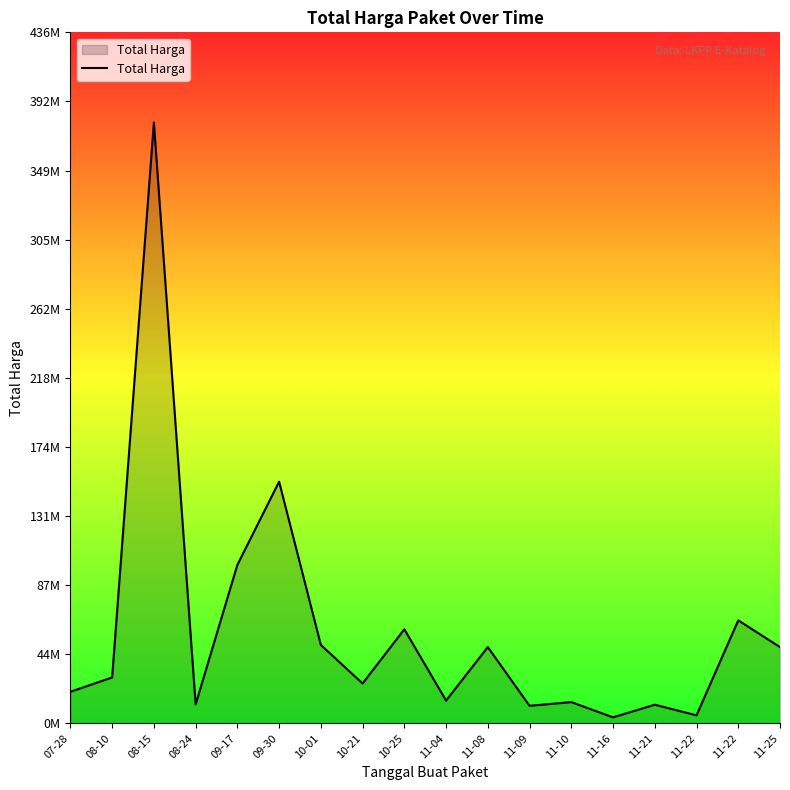

At which category does the data reach its first local valley?

08-24